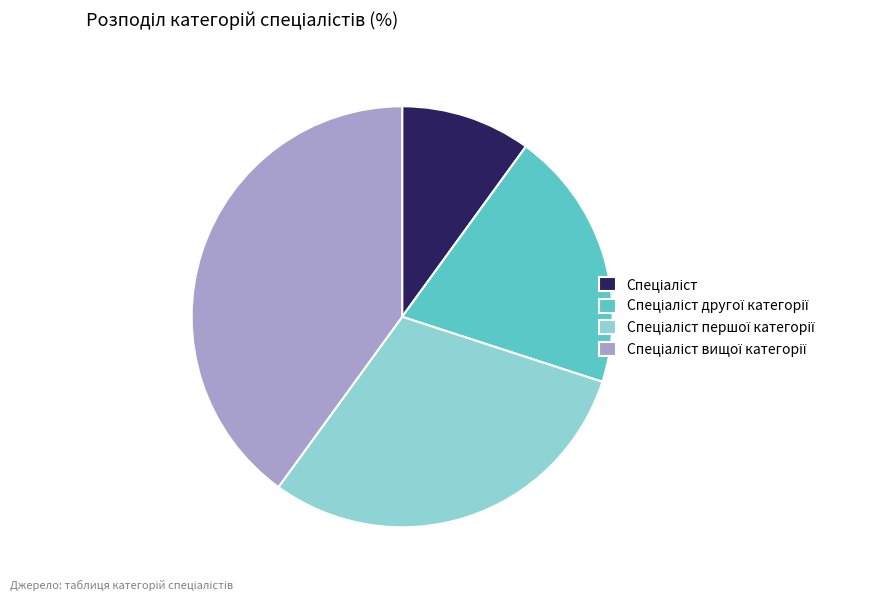

Does any single category account for the majority?

No